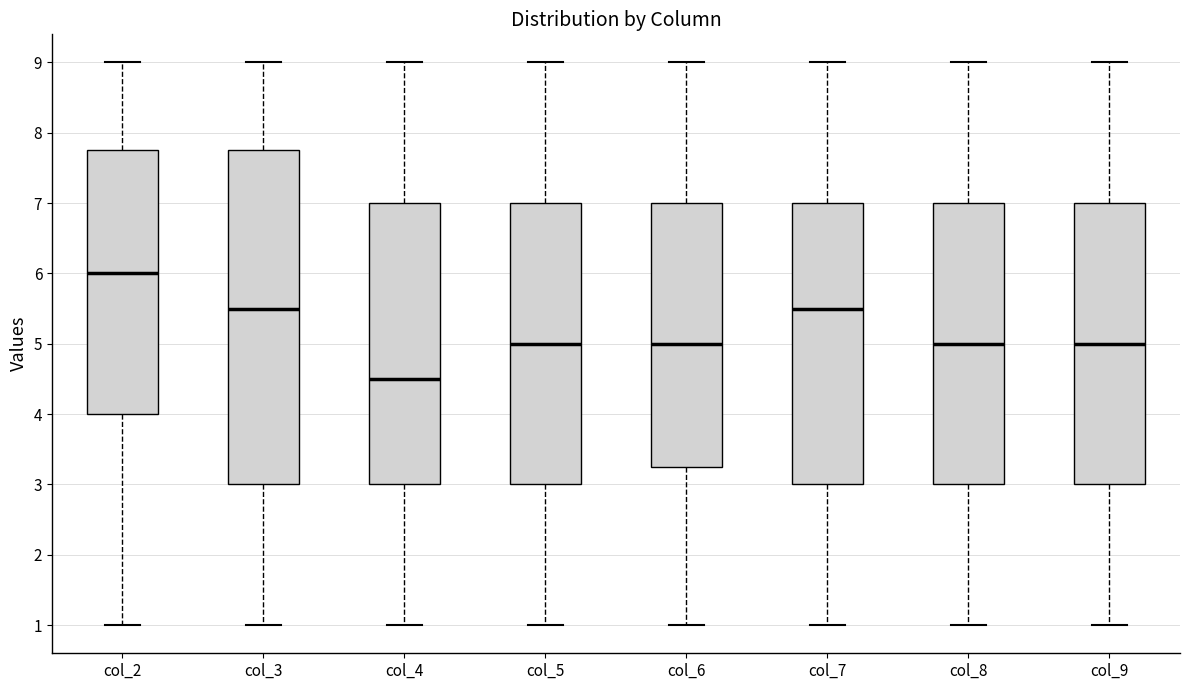

Reading left to right, read every box against the y-axis: the position of its median line, the range the box covers, and the ends of its whiskers. The values are not printed on the chart, so give them approximately, as read against the axis.

col_2: median 6.0, box 4.0 to 7.8, whiskers 1.0 to 9.0
col_3: median 5.5, box 3.0 to 7.8, whiskers 1.0 to 9.0
col_4: median 4.5, box 3.0 to 7.0, whiskers 1.0 to 9.0
col_5: median 5.0, box 3.0 to 7.0, whiskers 1.0 to 9.0
col_6: median 5.0, box 3.3 to 7.0, whiskers 1.0 to 9.0
col_7: median 5.5, box 3.0 to 7.0, whiskers 1.0 to 9.0
col_8: median 5.0, box 3.0 to 7.0, whiskers 1.0 to 9.0
col_9: median 5.0, box 3.0 to 7.0, whiskers 1.0 to 9.0